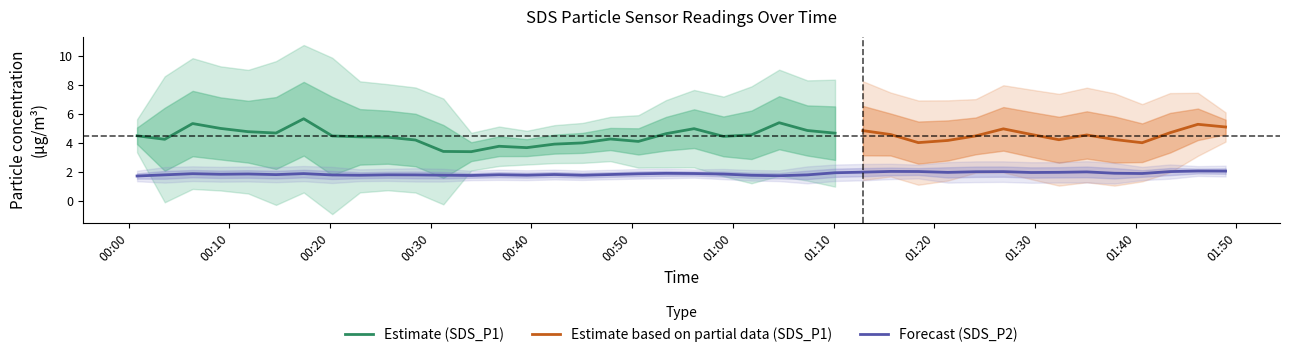

Between 8 and 30, which series saw the biggest shift?

SDS_P1